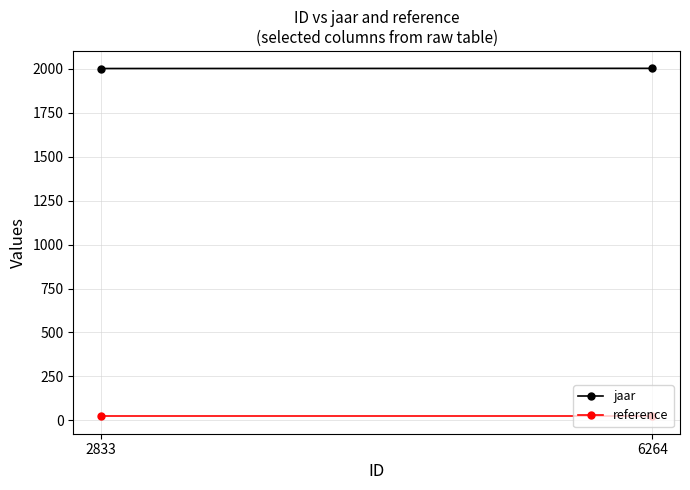

At how many categories does at least one series exceed 1075?

2